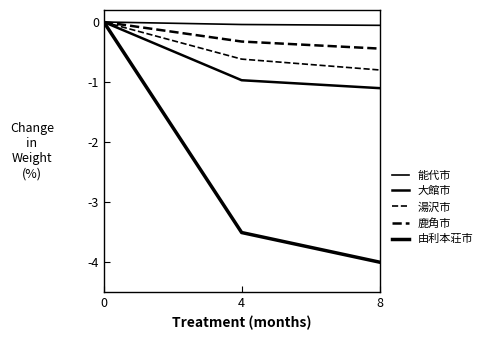

Reading left to right, extract all data points from this chart.

能代市: -0.0	-0.0	-0.1
大館市: -0.0	-1.0	-1.1
湯沢市: -0.0	-0.6	-0.8
鹿角市: -0.0	-0.3	-0.4
由利本荘市: -0.0	-3.5	-4.0